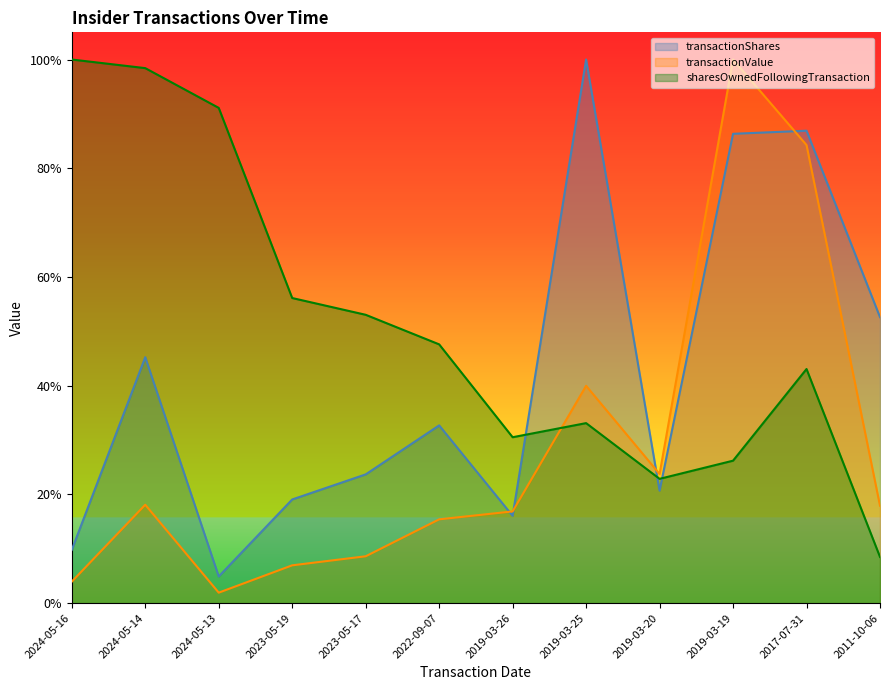

What are all the series names shown in the legend?

transactionShares, transactionValue, sharesOwnedFollowingTransaction